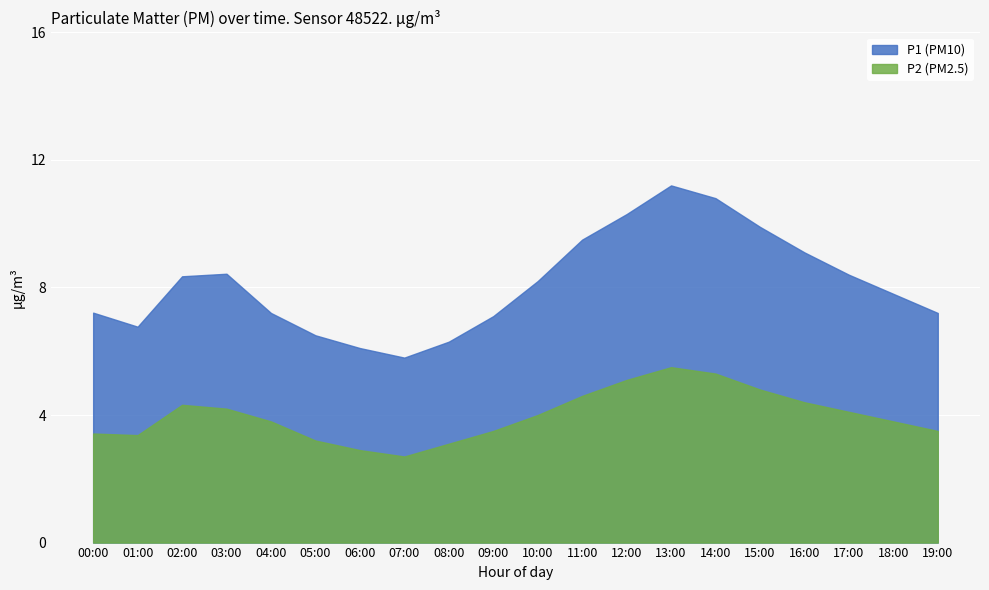

True or false: P2 and P1 intersect in this chart.

False